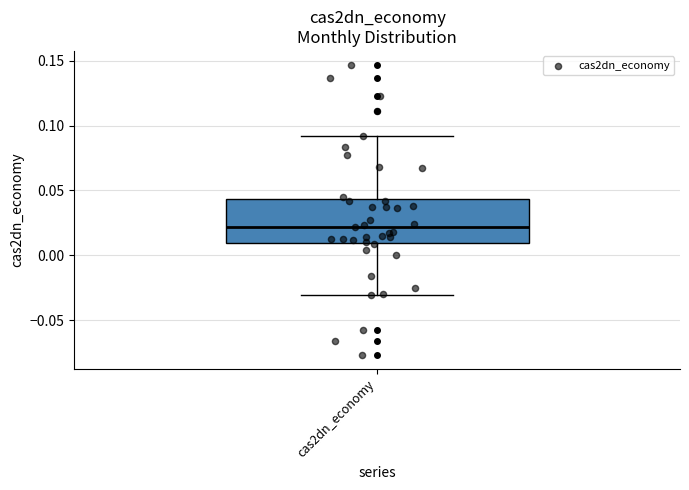

Transcribe this box plot: give where the median line is, the range the box spans, and where the two whiskers end, as read against the y-axis. The values are not printed on the chart, so give them approximately, as read against the axis.

median 0.020, box 0.010 to 0.045, whiskers -0.030 to 0.090